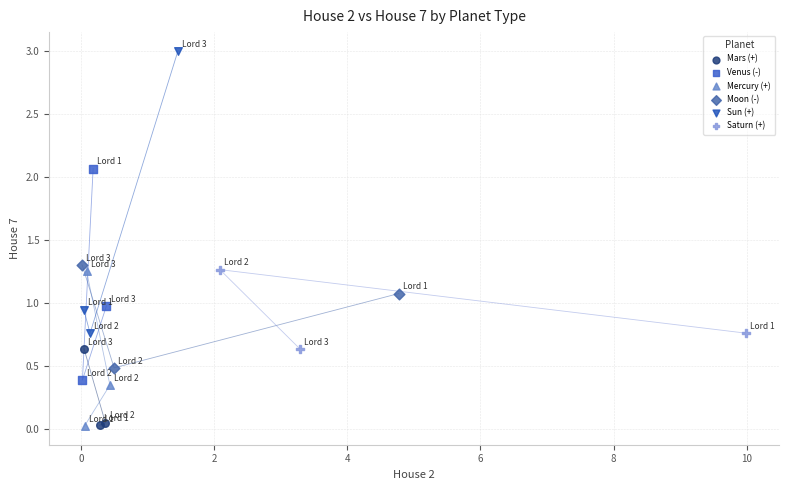

Which series has the largest Y range (max minus min)?

Sun (+)